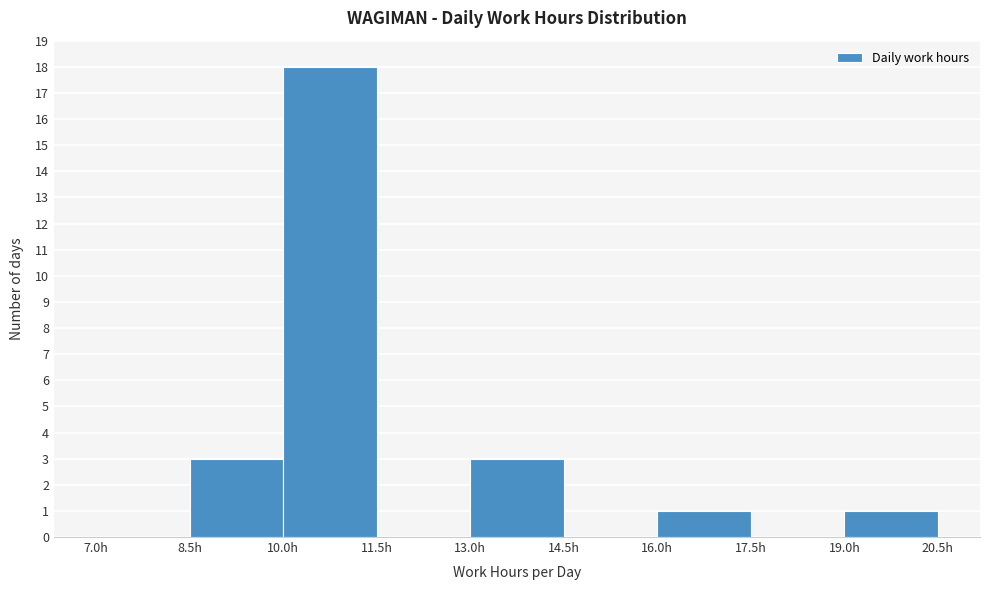

What is the height of the bar covering 13.0 to 14.5 on the x-axis? Neither the bar edges nor the heights are printed on the chart, so give them approximately, as read against the axes.

3